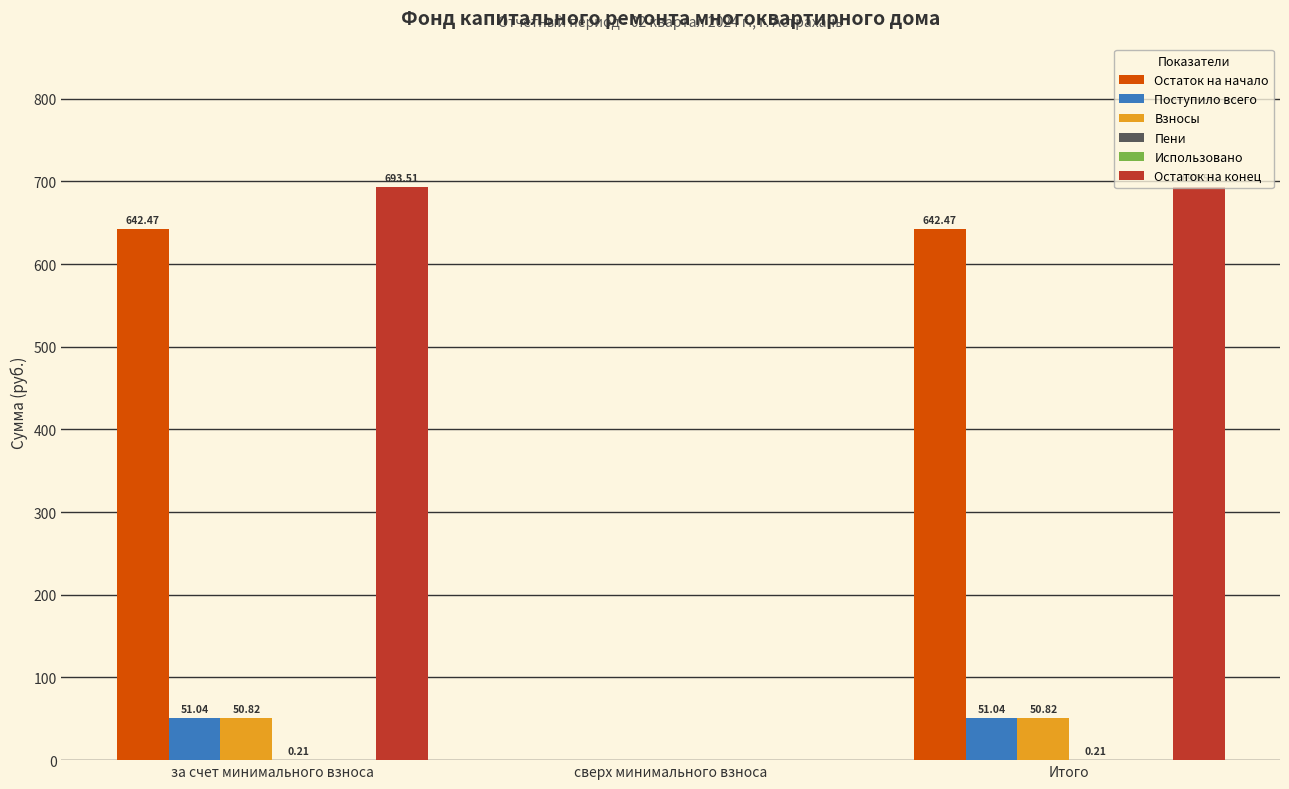

What is the sum of all Остаток на начало values?

1284.9